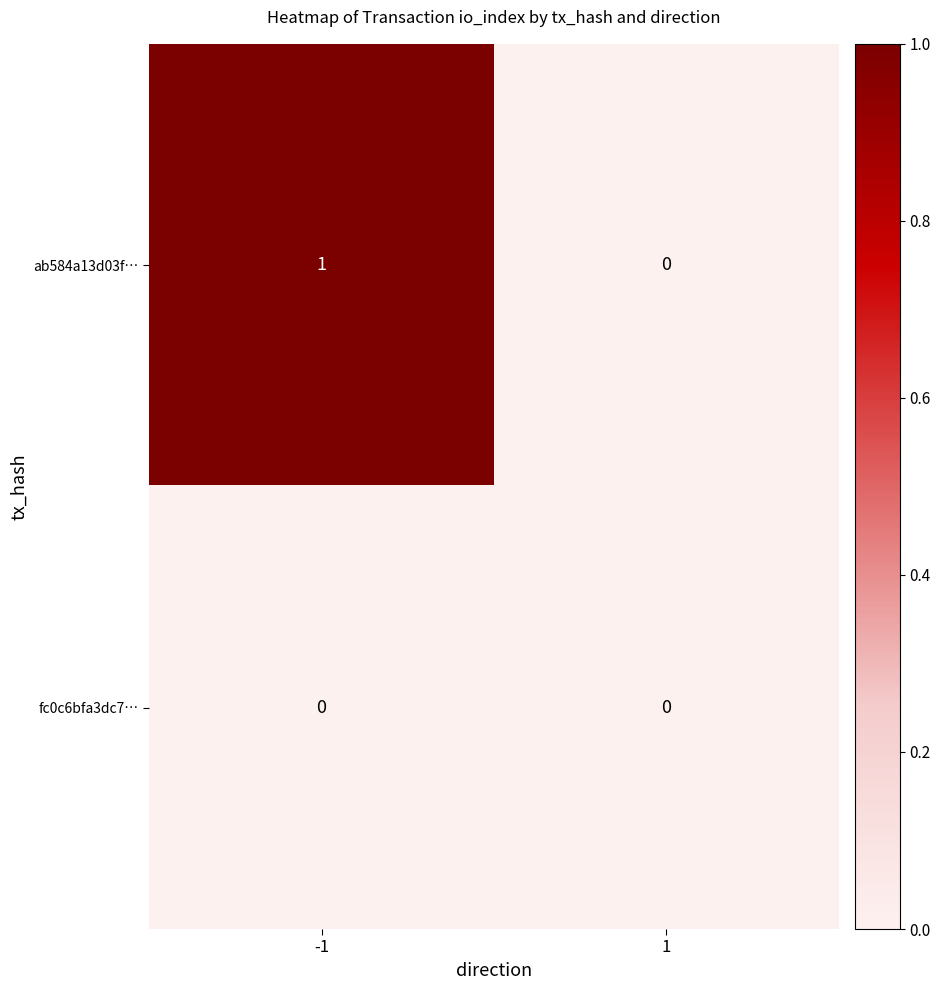

Is the value of ab584a13d03f… at -1 greater than the value of fc0c6bfa3dc7… at -1?

Yes